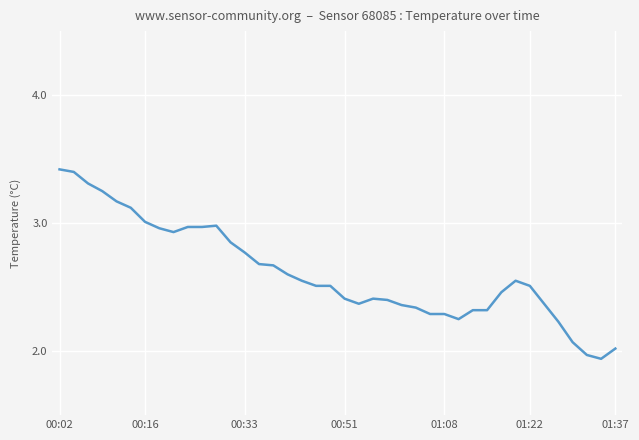

What is the greatest value displayed?

3.4